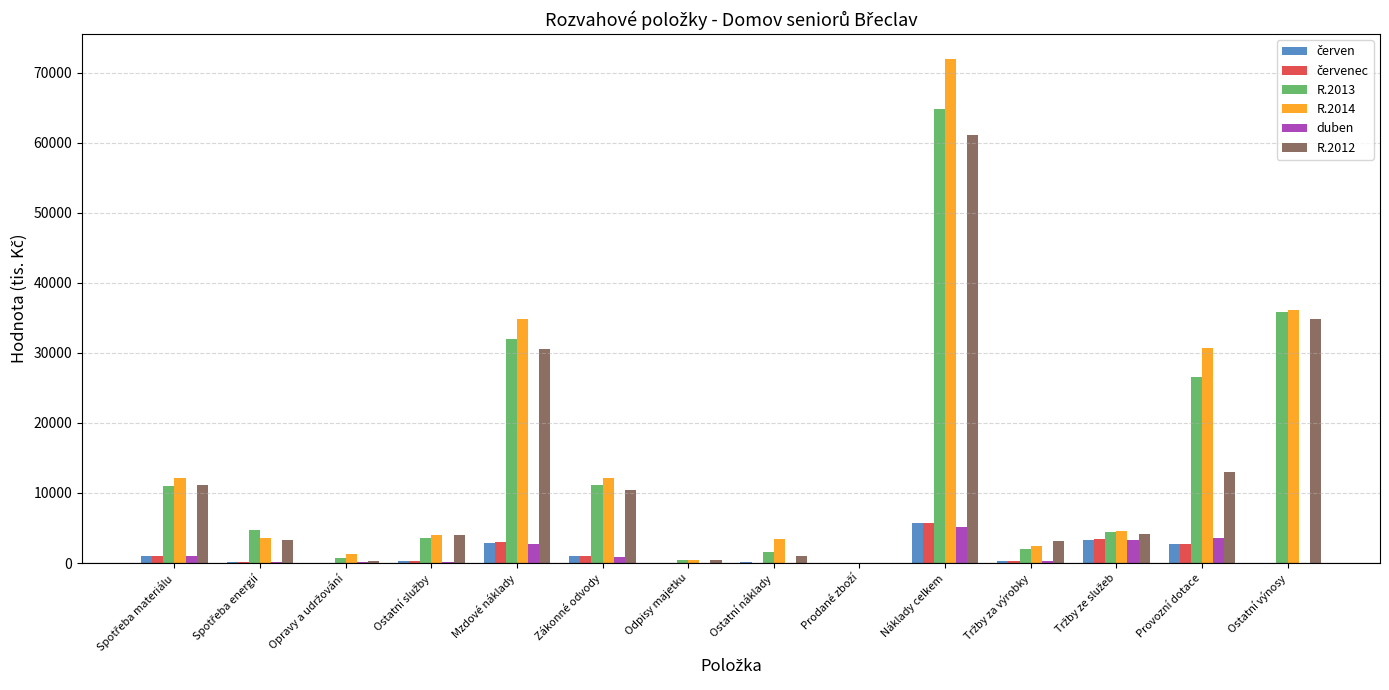

What is the highest value of the duben series?

5146